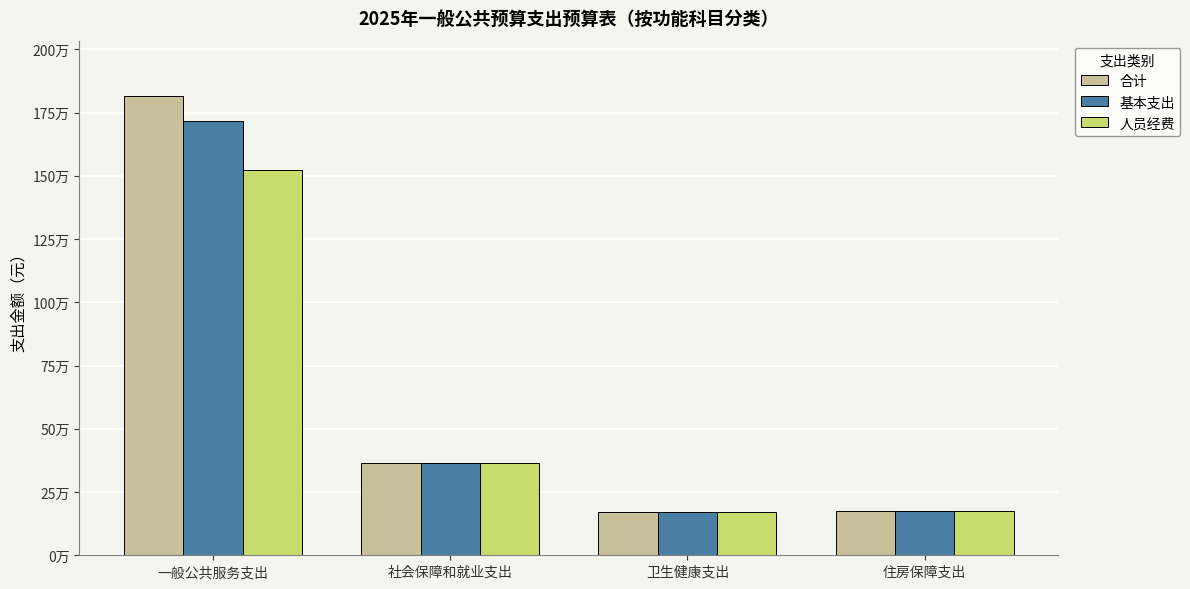

Reading left to right, list all the values displayed in this chart.

合计: 一般公共服务支出=1816098.8	社会保障和就业支出=363024.5	卫生健康支出=169465.3	住房保障支出=173684.2
基本支出: 一般公共服务支出=1716098.8	社会保障和就业支出=363024.5	卫生健康支出=169465.3	住房保障支出=173684.2
人员经费: 一般公共服务支出=1522577.0	社会保障和就业支出=363024.5	卫生健康支出=169465.3	住房保障支出=173684.2